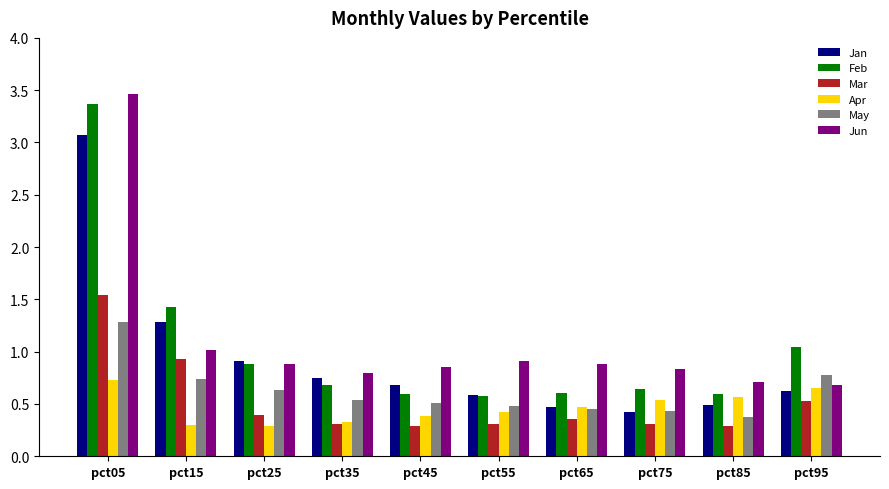

Count the May values in the range 0 to 1.

9